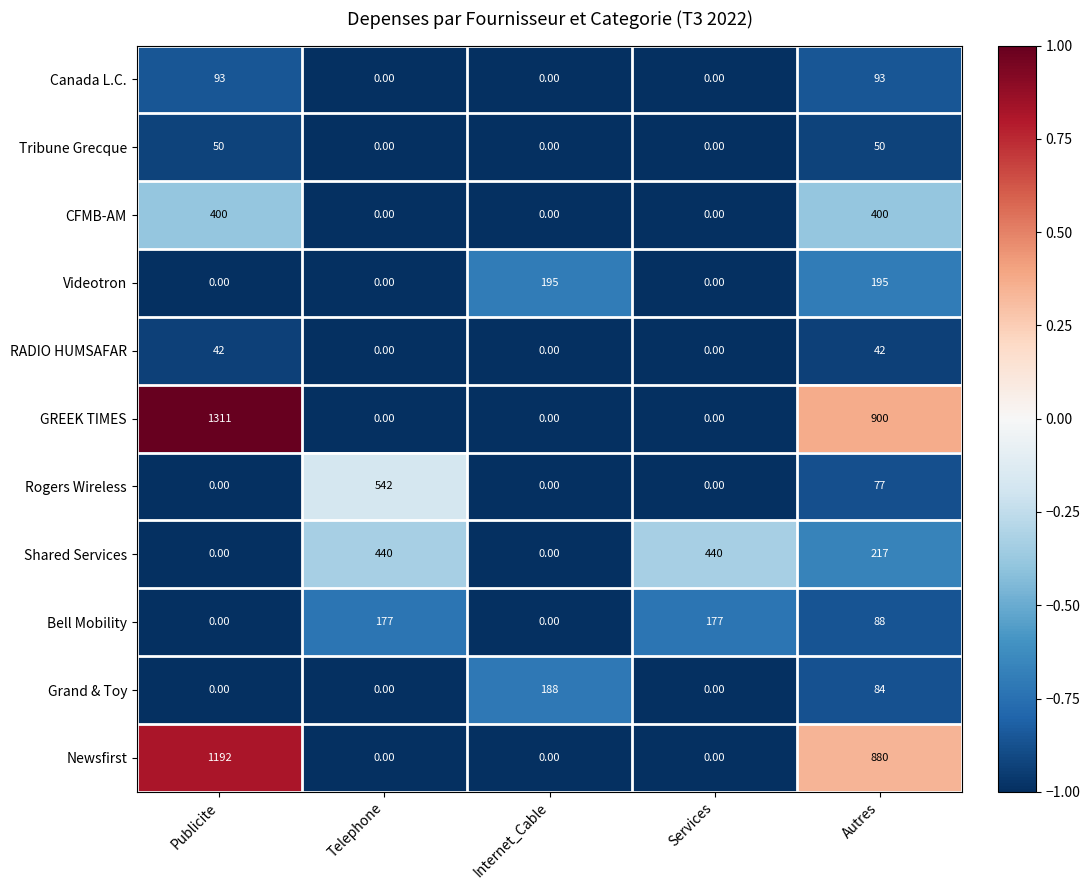

What is the sum of the GREEK TIMES values at Internet_Cable and Autres?

900